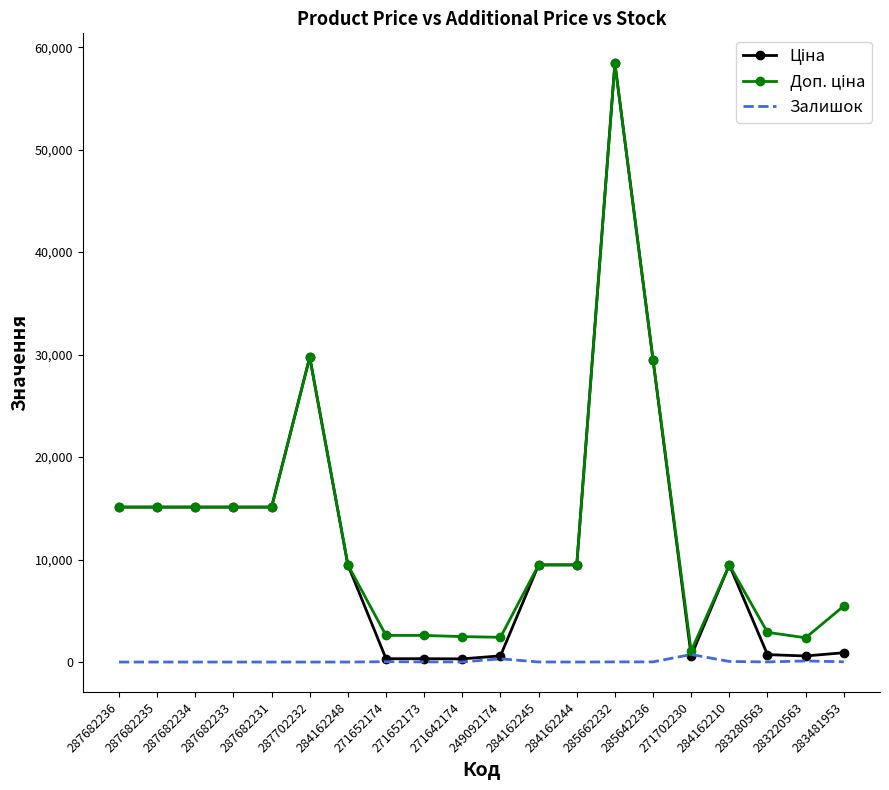

Which category has the highest value across all series?

285662232